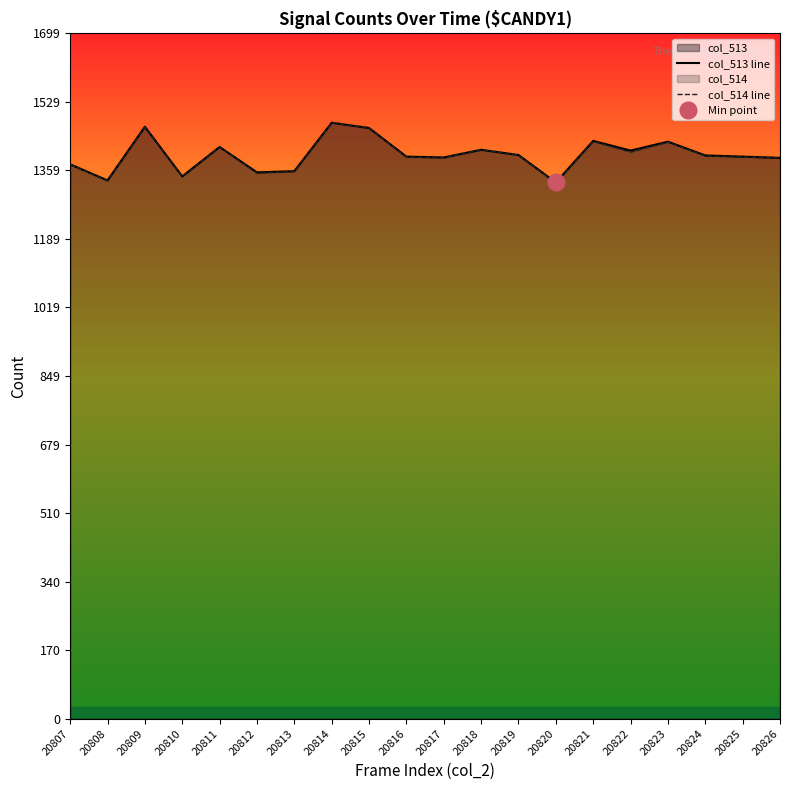

What is the difference between the maximum and minimum values in the col_514 line series?

149